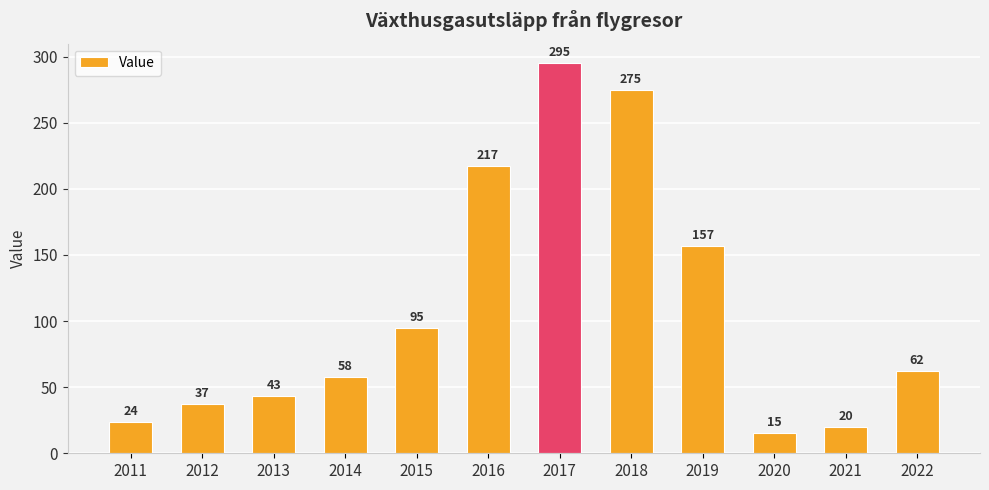

Reading left to right, what are all the values shown in this chart?

2011=24	2012=37	2013=43	2014=58	2015=95	2016=217	2017=295	2018=275	2019=157	2020=15	2021=20	2022=62